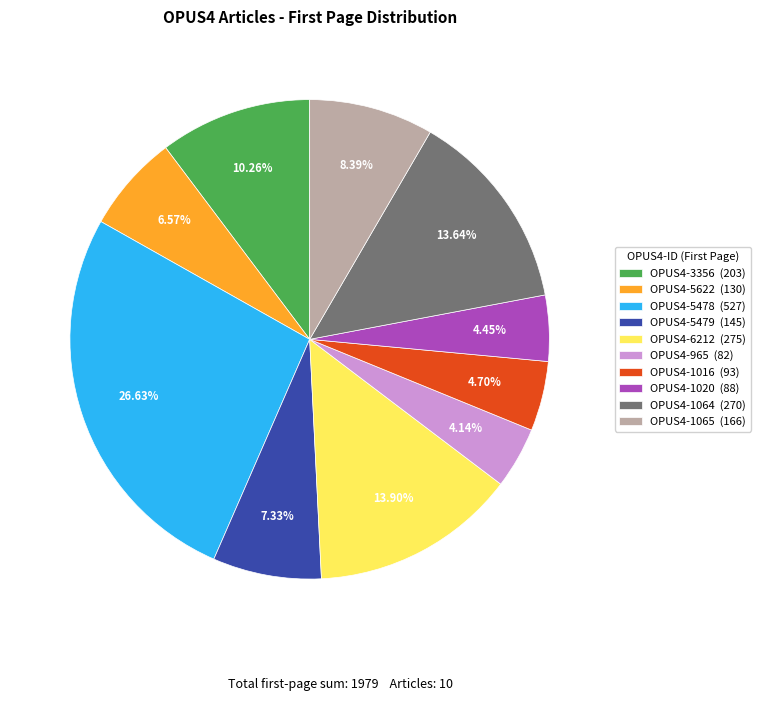

What percentage is the OPUS4-3356 slice, to the nearest percent?

10%